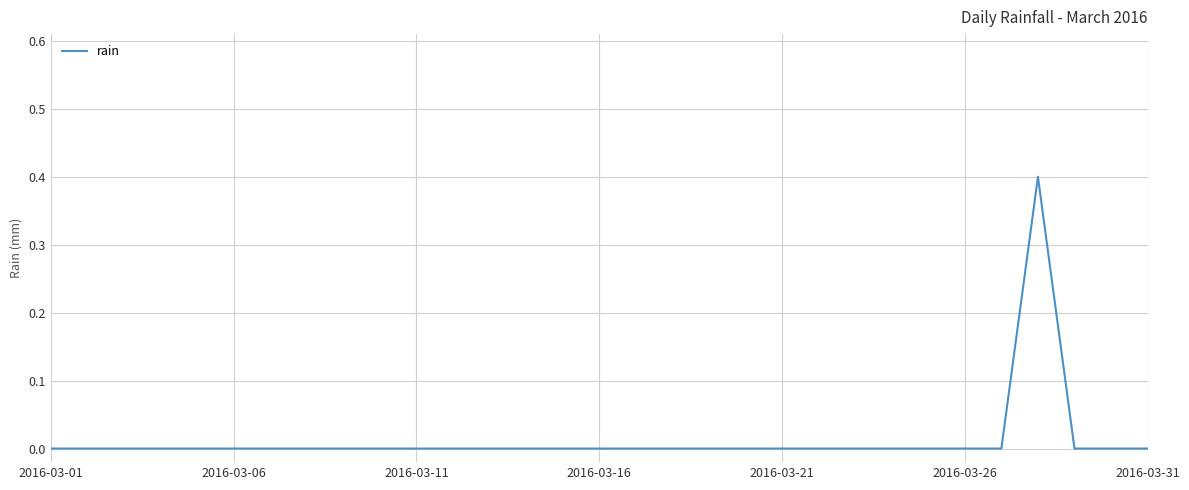

What is the maximum value shown in the chart?

0.4